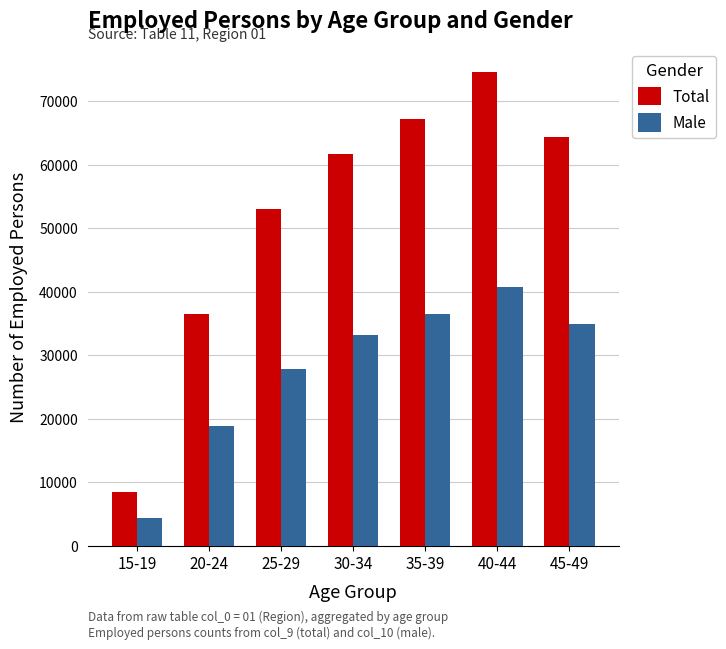

What is the maximum value shown in the chart?

74618